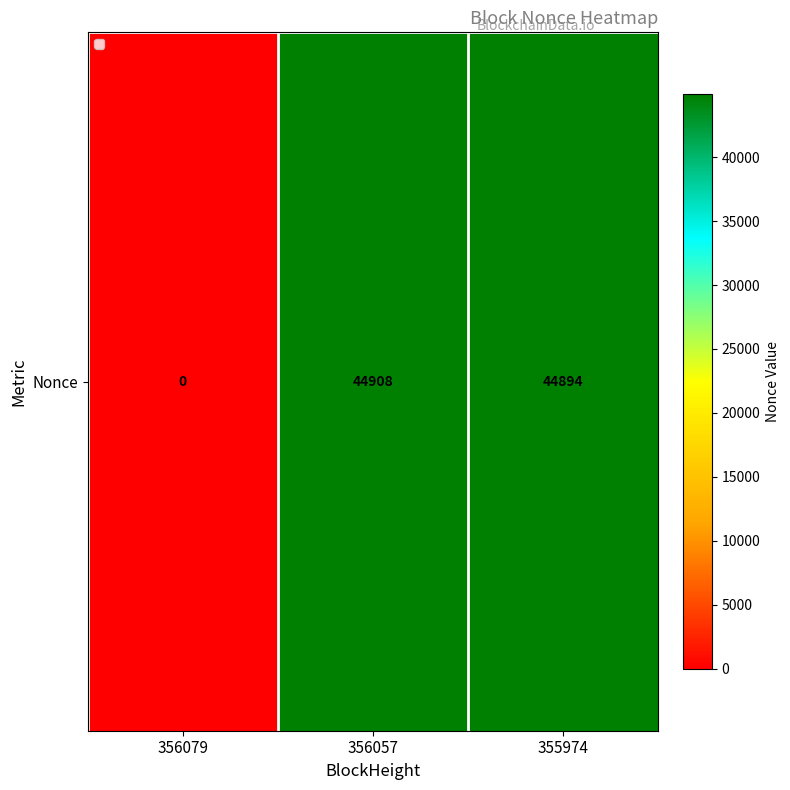

Is it true that the value at 356057 is 75953?

False